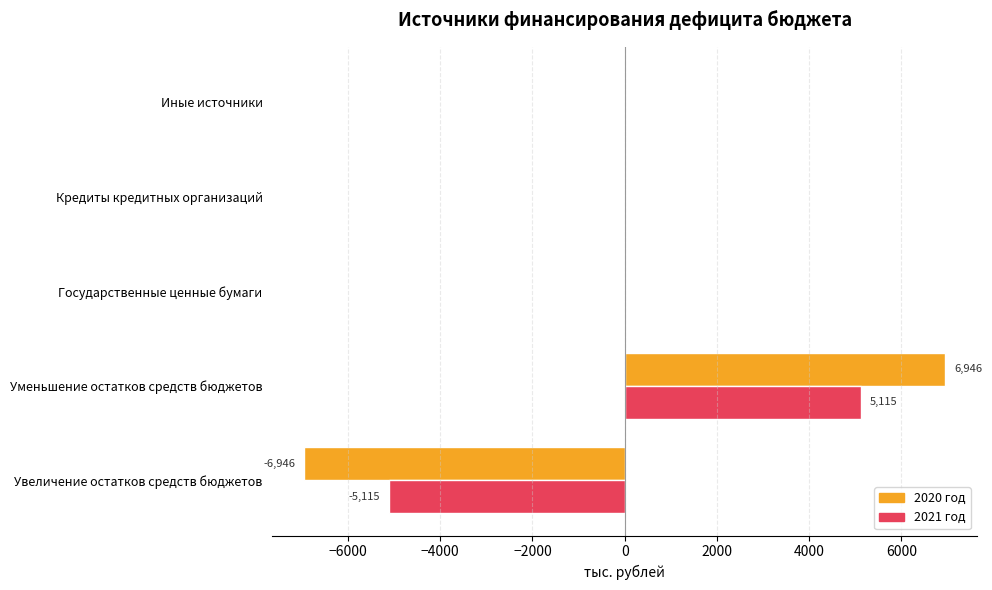

Count the number of categories in the chart.

5